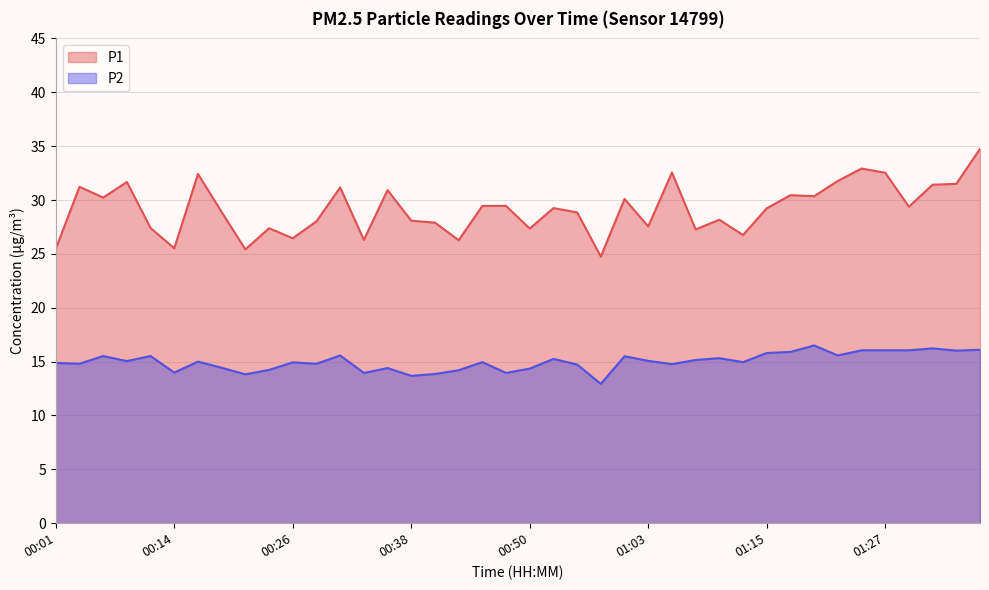

What is the label of the 27th point from the right?

00:33